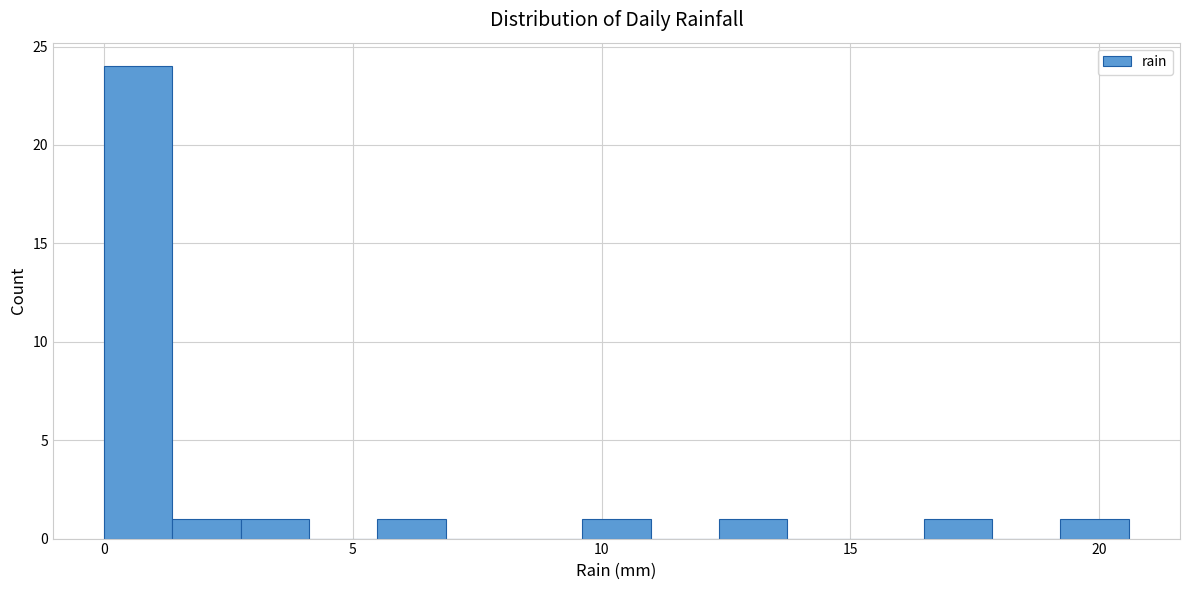

Around what value on the x-axis is the tallest bar? Give the approximate position of its centre, as read against the axis.

0.5